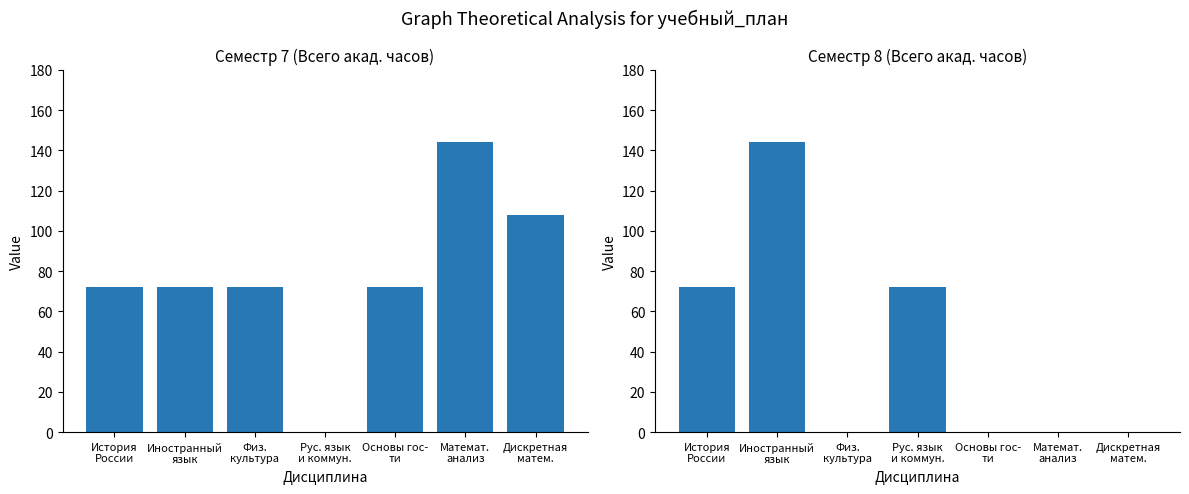

Count the Всего (Сем. 7) values in the range 72 to 108.

5